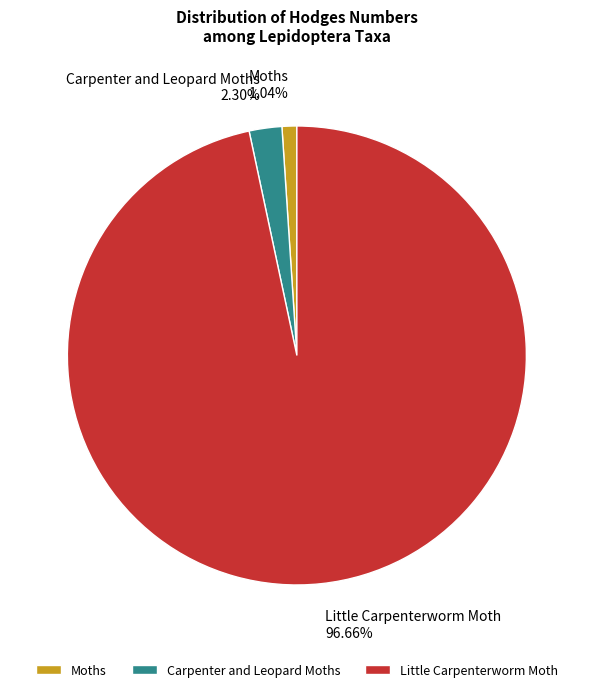

Combined, what portion of the pie is Moths and Carpenter and Leopard Moths?

3.3%